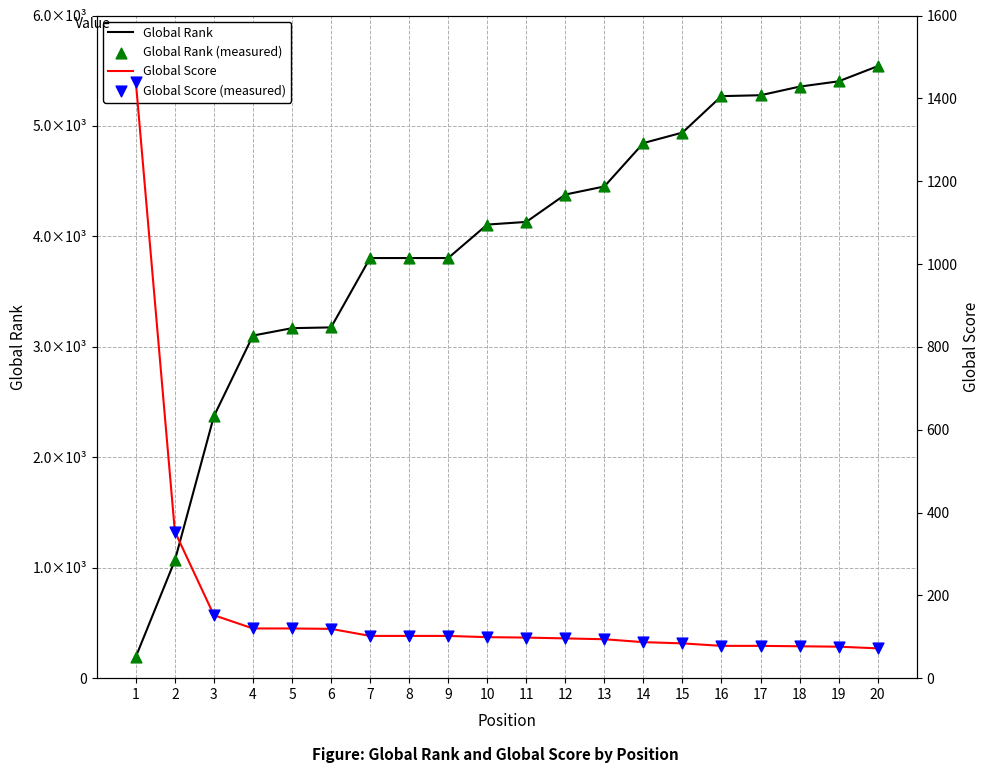

Which series reaches the maximum Y coordinate?

Global Rank